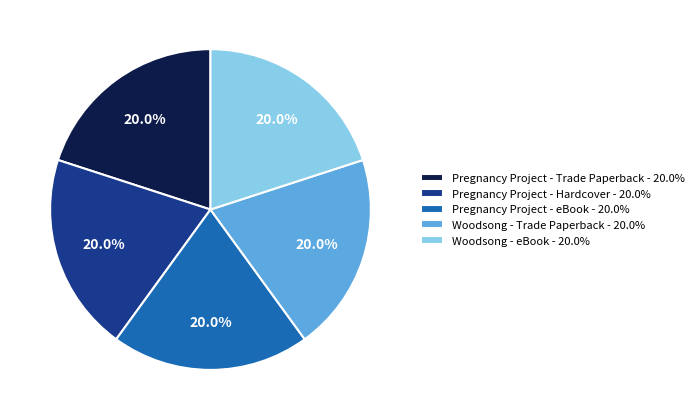

How many segments does this pie chart have?

5